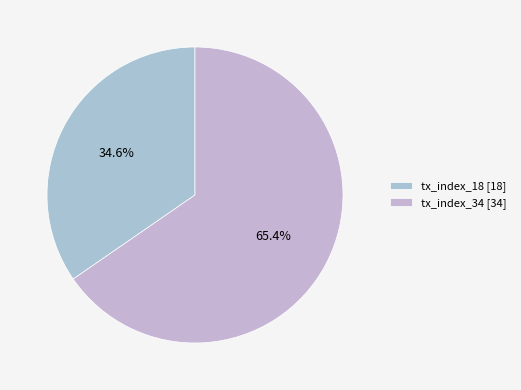

What is the total percentage of tx_index_34 and tx_index_18?

100.0%